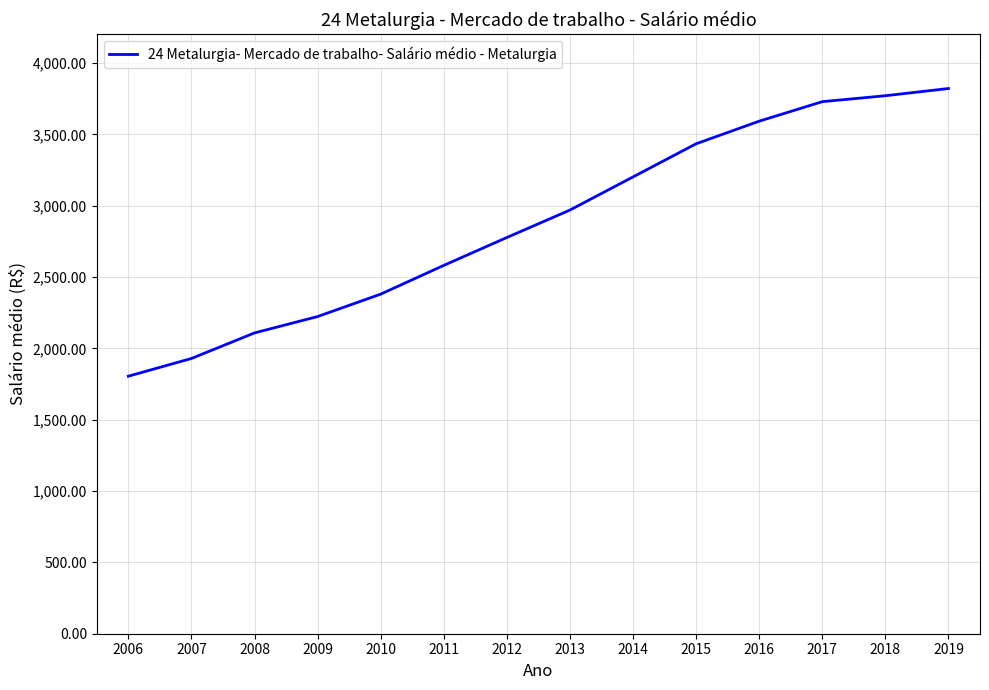

What is the difference between the values at 2009 and 2010?

157.1